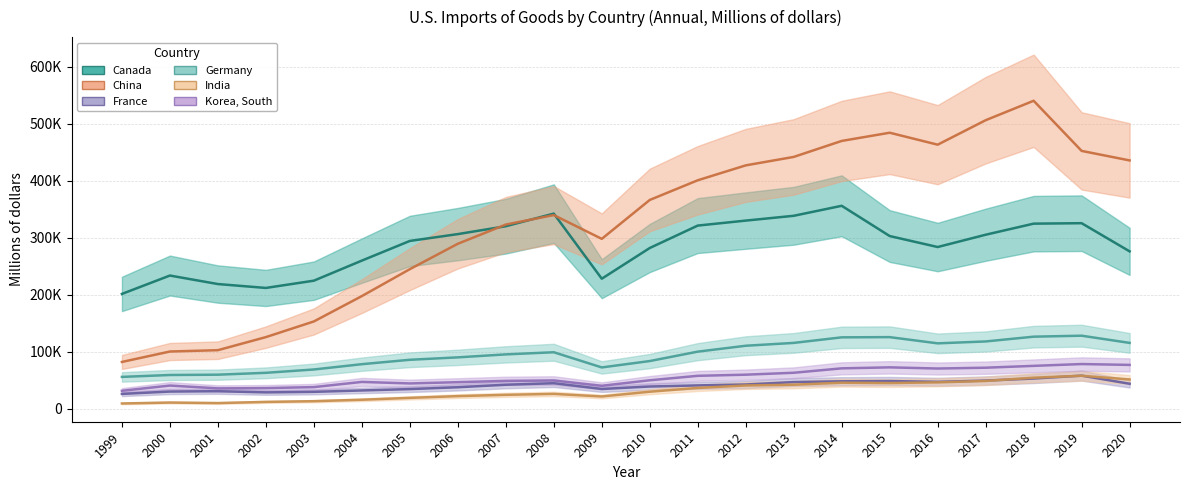

What is the minimum value shown in the chart?

9083